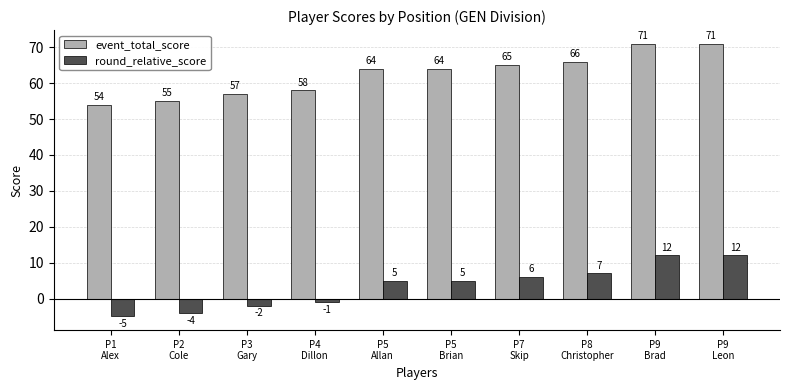

What is the highest value of the round_relative_score series?

12